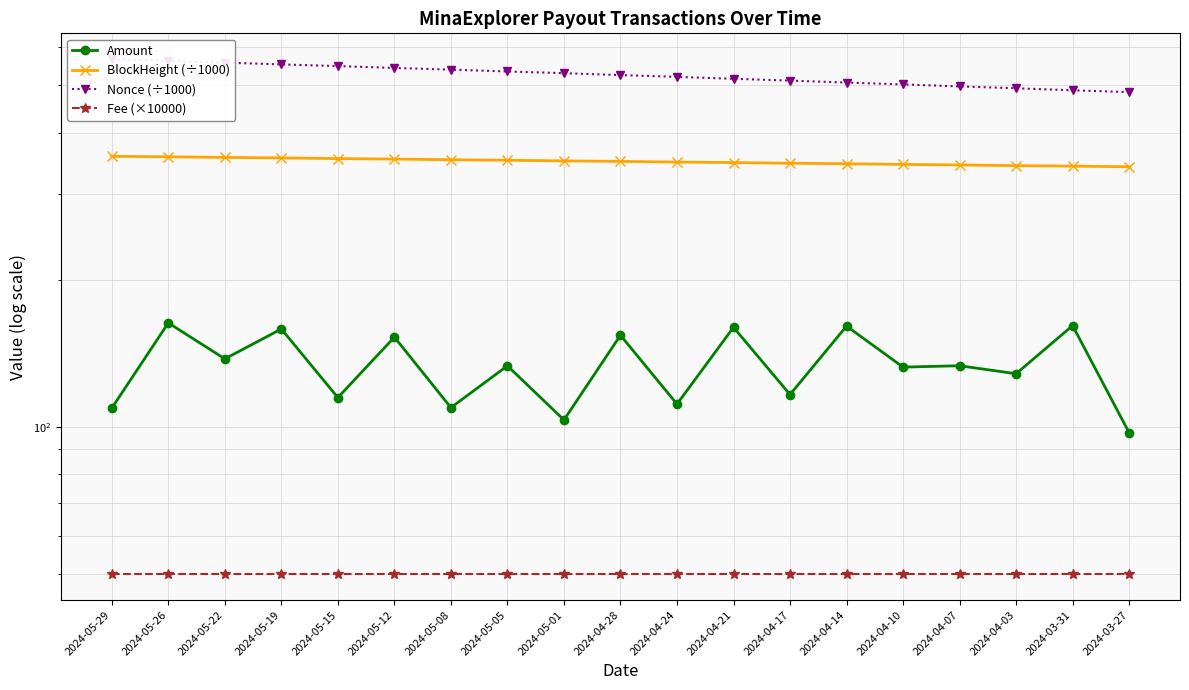

Reading right to left, what are all the values shown in this chart?

Amount: 2024-03-27=97.4	2024-03-31=161.3	2024-04-03=128.6	2024-04-07=133.5	2024-04-10=132.6	2024-04-14=160.9	2024-04-17=116.6	2024-04-21=160.0	2024-04-24=111.4	2024-04-28=154.1	2024-05-01=103.4	2024-05-05=133.5	2024-05-08=109.6	2024-05-12=152.8	2024-05-15=114.9	2024-05-19=158.7	2024-05-22=137.9	2024-05-26=163.4	2024-05-29=109.3
BlockHeight (÷1000): 2024-03-27=340.8	2024-03-31=341.9	2024-04-03=342.7	2024-04-07=343.7	2024-04-10=344.6	2024-04-14=345.8	2024-04-17=346.6	2024-04-21=347.6	2024-04-24=348.4	2024-04-28=349.6	2024-05-01=350.4	2024-05-05=351.5	2024-05-08=352.3	2024-05-12=353.4	2024-05-15=354.2	2024-05-19=355.4	2024-05-22=356.2	2024-05-26=357.2	2024-05-29=358.0
Nonce (÷1000): 2024-03-27=484.5	2024-03-31=488.6	2024-04-03=493.3	2024-04-07=497.7	2024-04-10=502.3	2024-04-14=506.8	2024-04-17=511.5	2024-04-21=515.9	2024-04-24=520.6	2024-04-28=524.9	2024-05-01=529.7	2024-05-05=533.9	2024-05-08=538.6	2024-05-12=542.9	2024-05-15=547.6	2024-05-19=552.0	2024-05-22=556.6	2024-05-26=561.3	2024-05-29=566.0
Fee (×10000): 2024-03-27=50.0	2024-03-31=50.0	2024-04-03=50.0	2024-04-07=50.0	2024-04-10=50.0	2024-04-14=50.0	2024-04-17=50.0	2024-04-21=50.0	2024-04-24=50.0	2024-04-28=50.0	2024-05-01=50.0	2024-05-05=50.0	2024-05-08=50.0	2024-05-12=50.0	2024-05-15=50.0	2024-05-19=50.0	2024-05-22=50.0	2024-05-26=50.0	2024-05-29=50.0